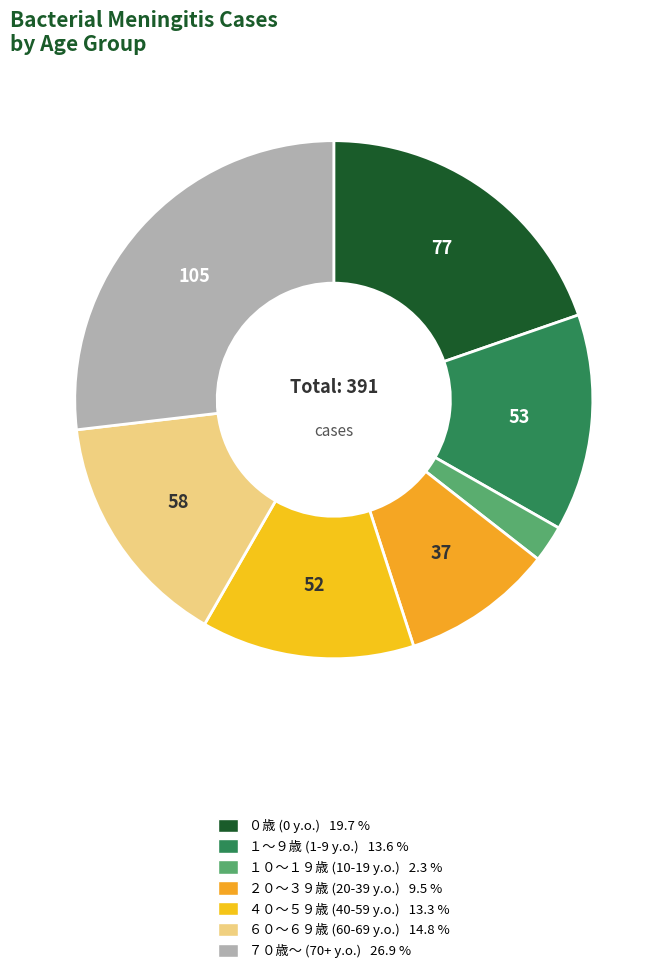

How many segments does this pie chart have?

7